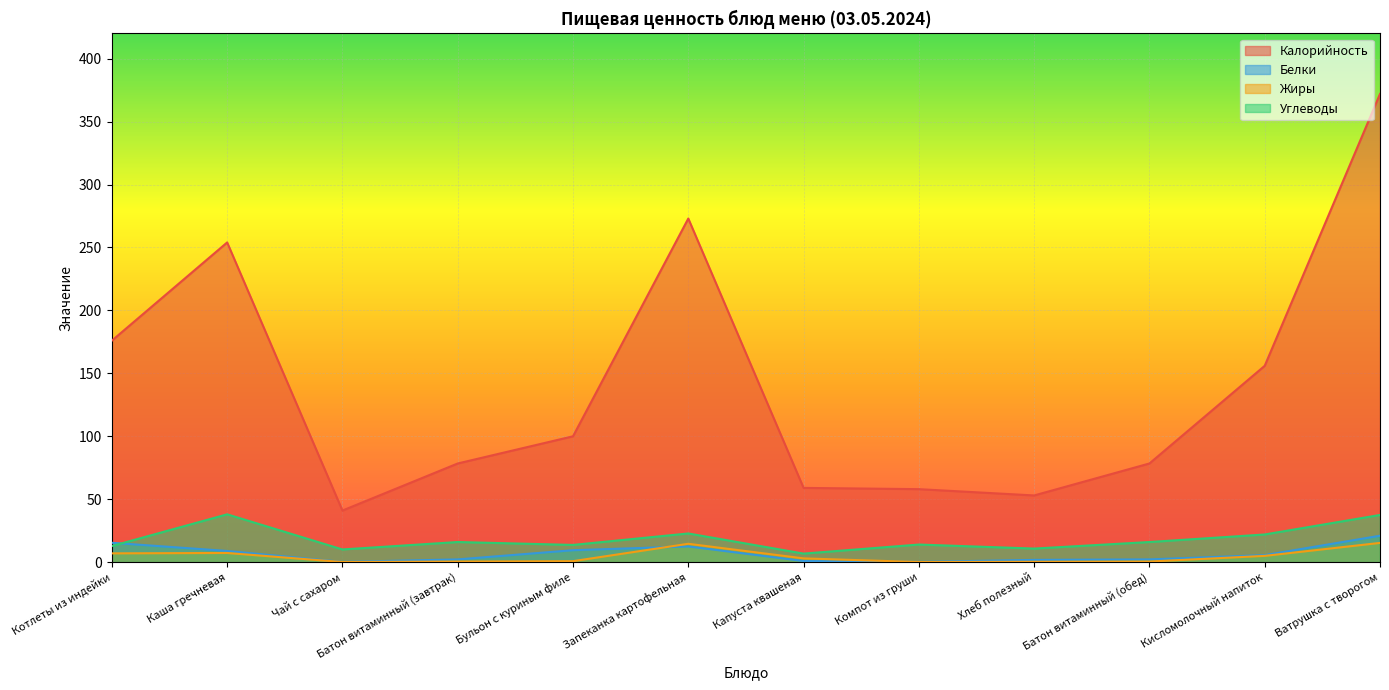

Where is Калорийность nearest to the value 206?

Котлеты из индейки